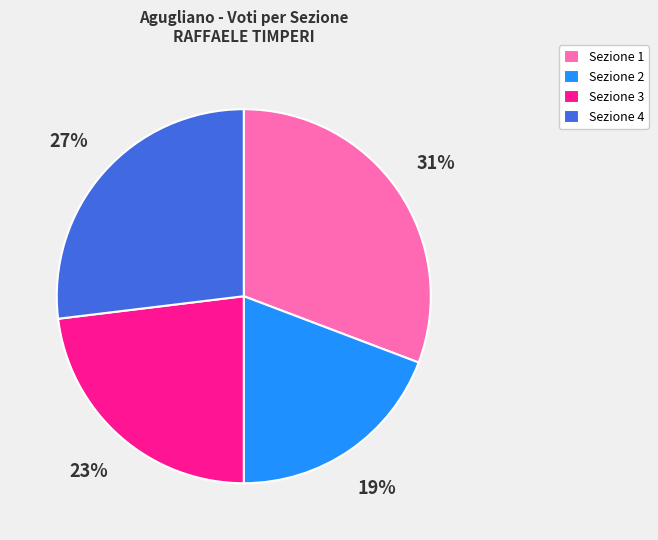

Is there a majority slice in this chart?

No